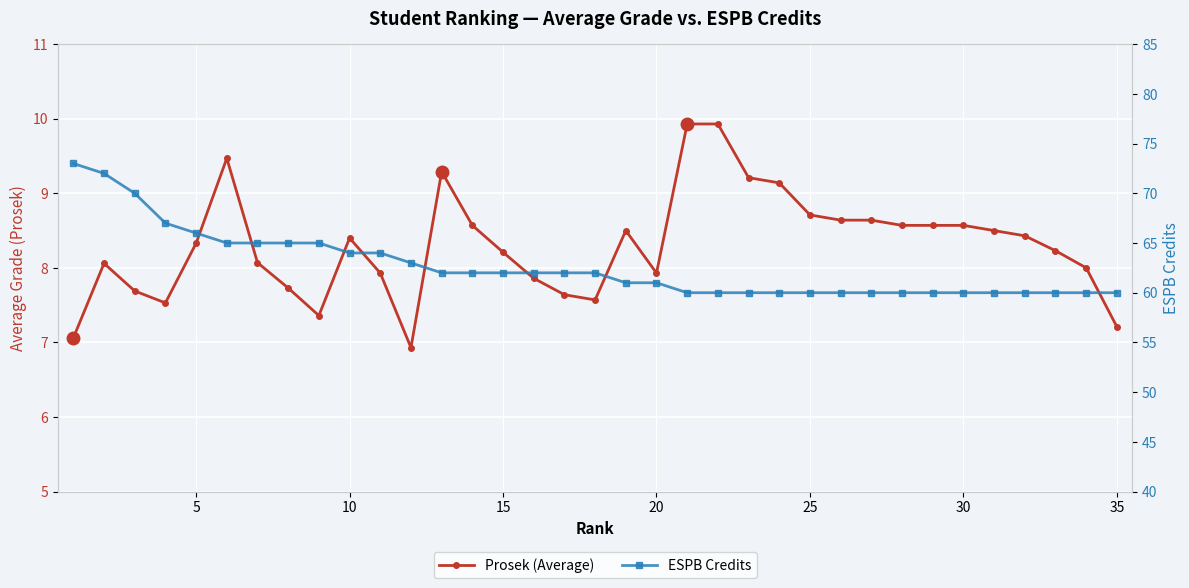

The value of Prosek (Average) at 15 is 14.2. True or false?

False